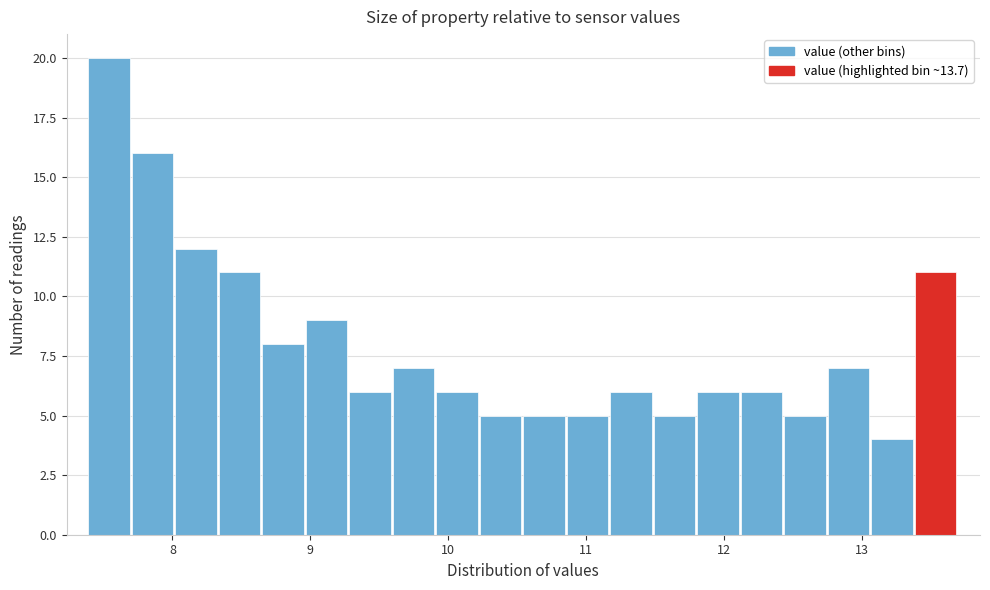

Around what value on the x-axis is the tallest bar? Give the approximate position of its centre, as read against the axis.

7.5